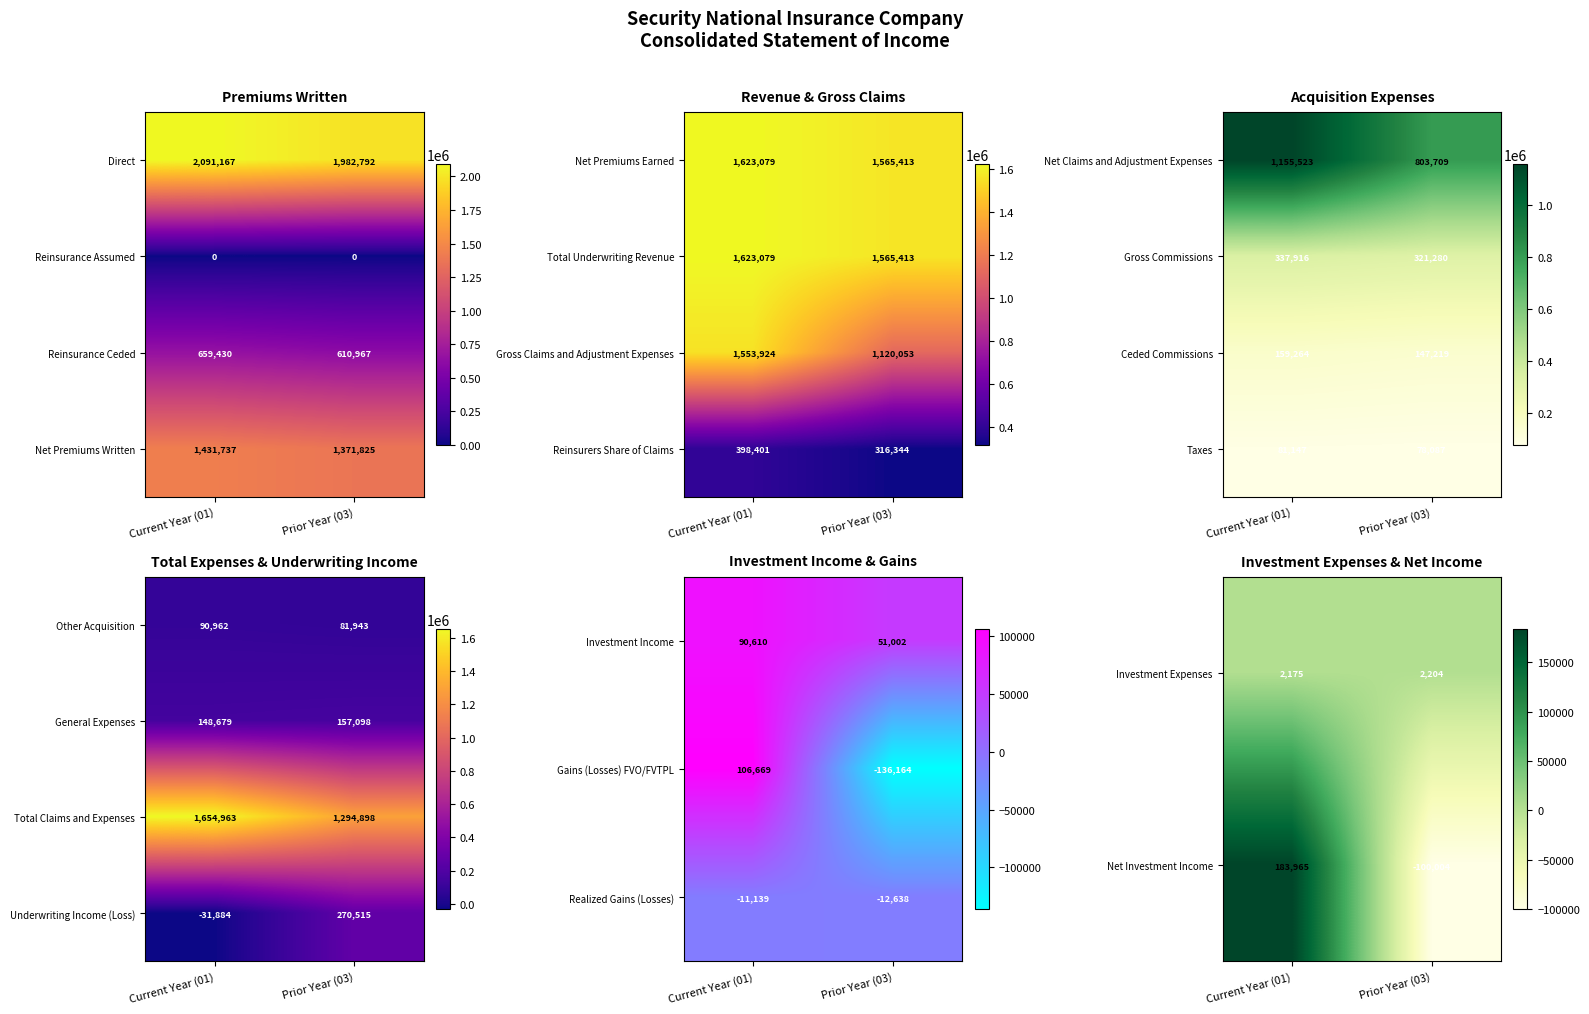

What is the sum of the Realized Gains (Losses) values at Current Year (01) and Prior Year (03)?

-23777